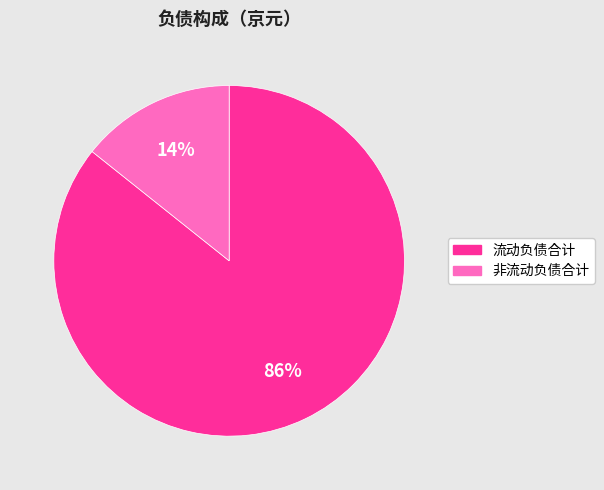

Do 流动负债合计 and 非流动负债合计 together represent more than half of the pie?

Yes